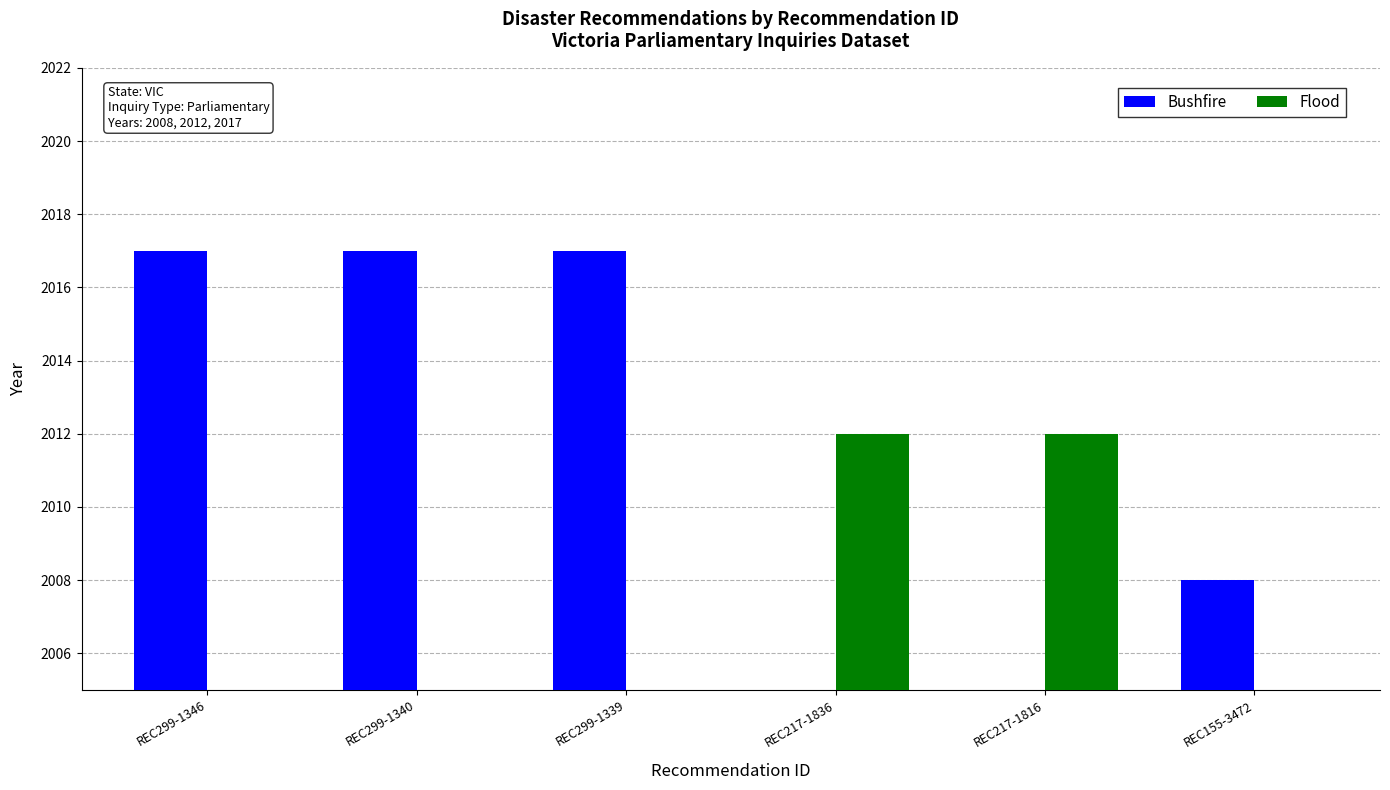

How many data points does each series have?

6